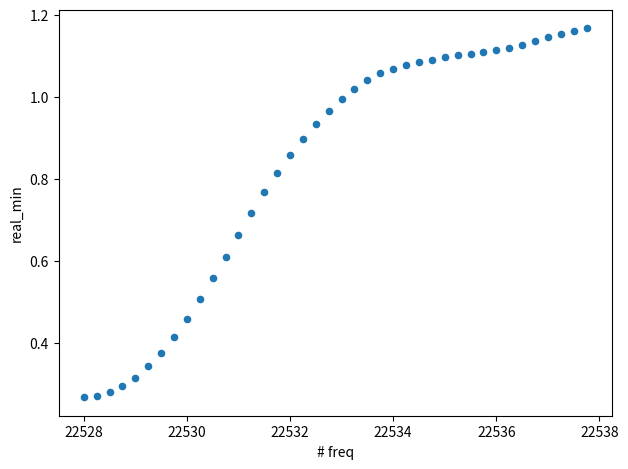

What is the range of X values (max minus min)?

9.8